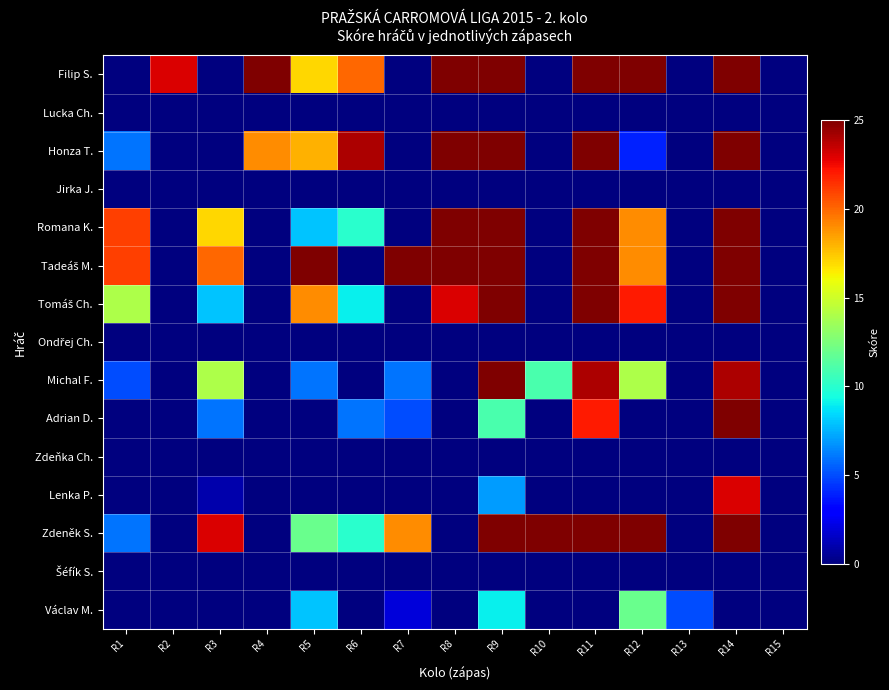

What is the spread (max minus min) of values at R11?

25